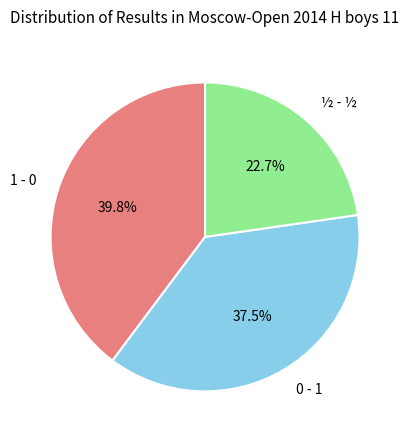

How many segments does this pie chart have?

3